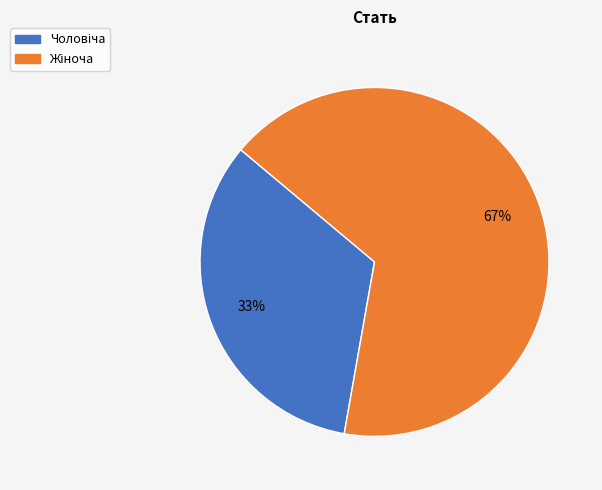

Does any single category account for the majority?

Yes